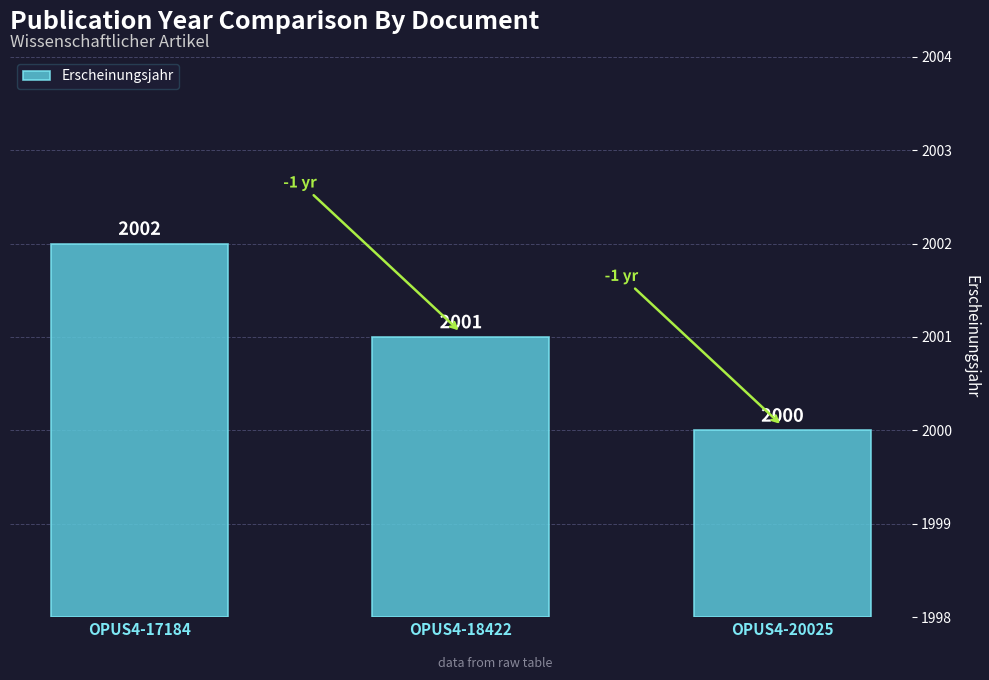

How many bars are there in total?

3